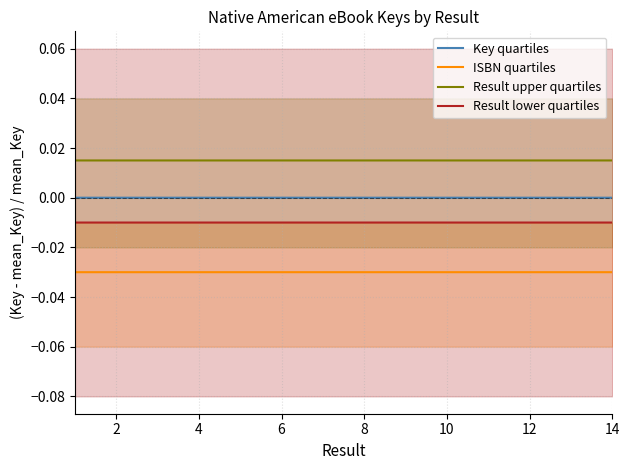

True or false: Result upper quartiles and ISBN quartiles cross at least once.

False